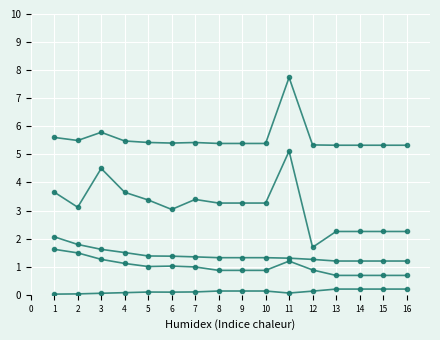

How many series are shown in this chart?

6